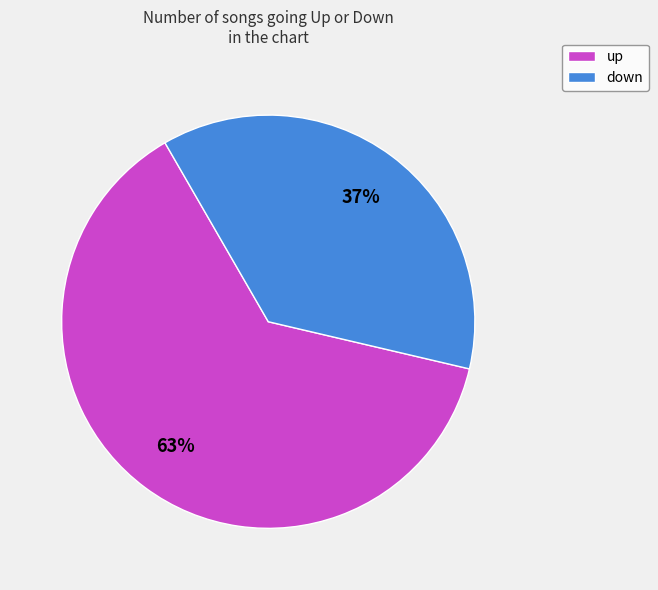

To the nearest percent, what portion does up represent?

63%